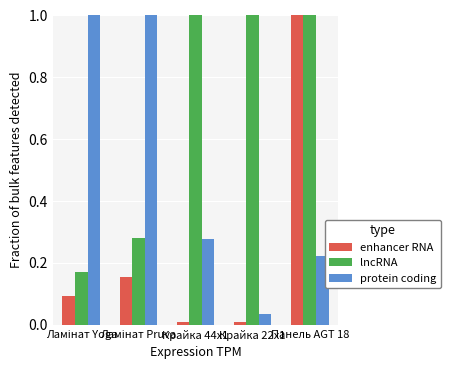

Rank the series by their average value, from highest to lowest.

lncRNA, protein coding, enhancer RNA